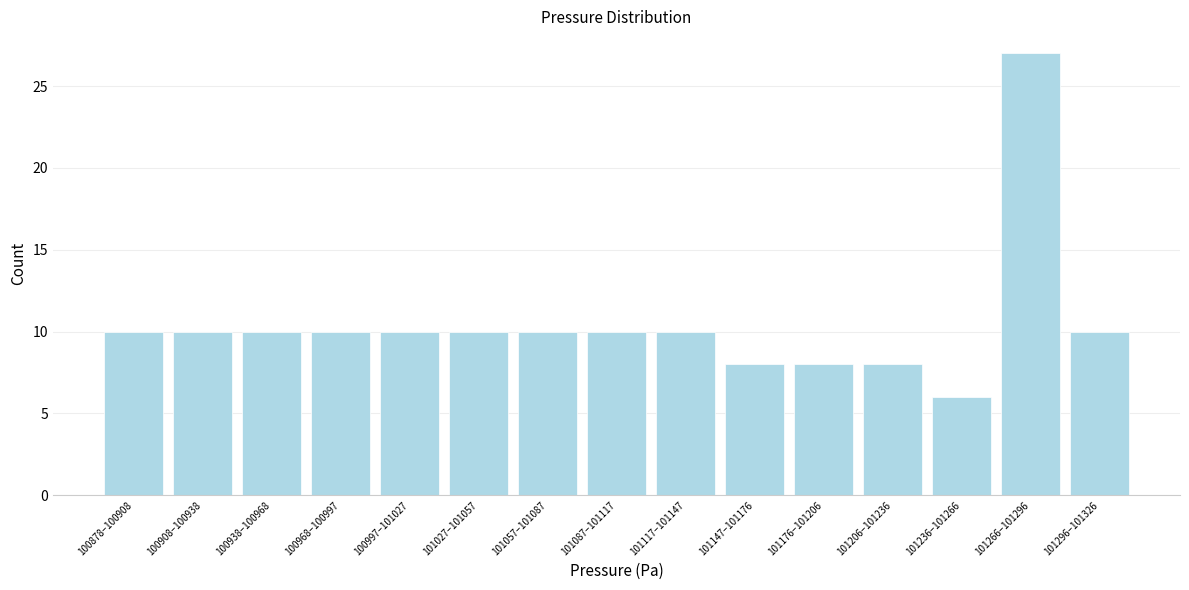

Reading left to right, transcribe all the data shown in this chart.

100878–100908=10	100908–100938=10	100938–100968=10	100968–100997=10	100997–101027=10	101027–101057=10	101057–101087=10	101087–101117=10	101117–101147=10	101147–101176=8	101176–101206=8	101206–101236=8	101236–101266=6	101266–101296=27	101296–101326=10